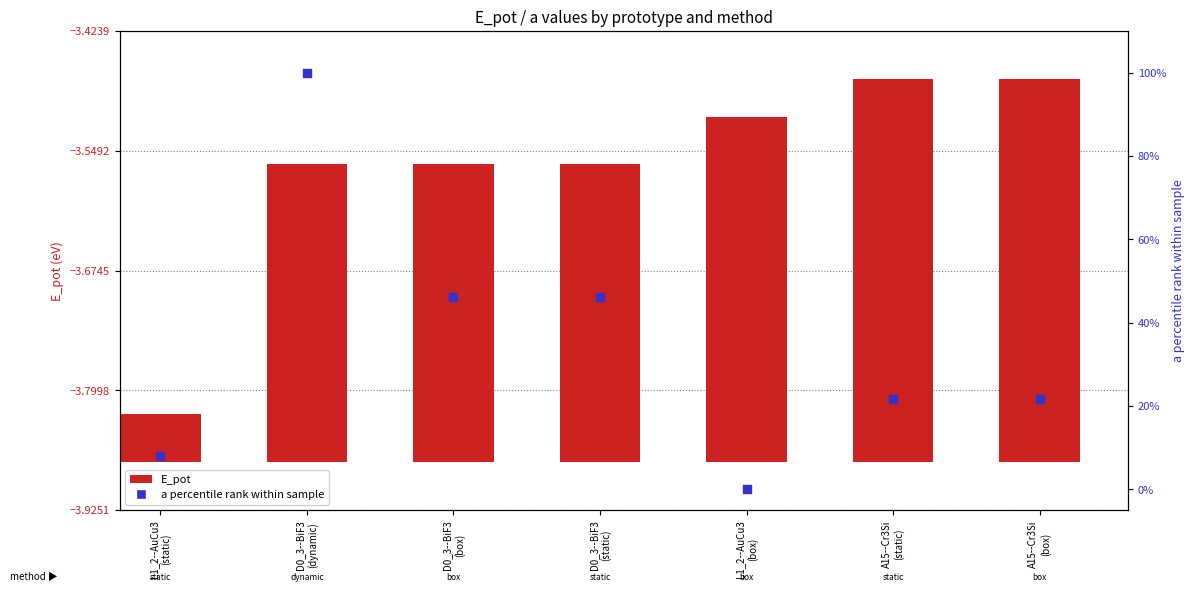

Which series has the largest total across all categories?

a (percentile rank)